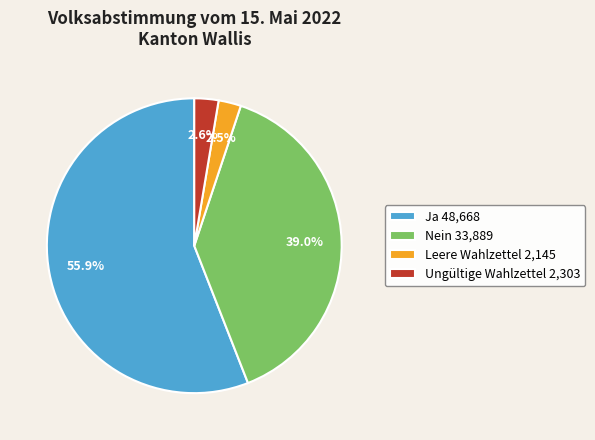

Between Leere Wahlzettel and Ja, which is larger?

Ja